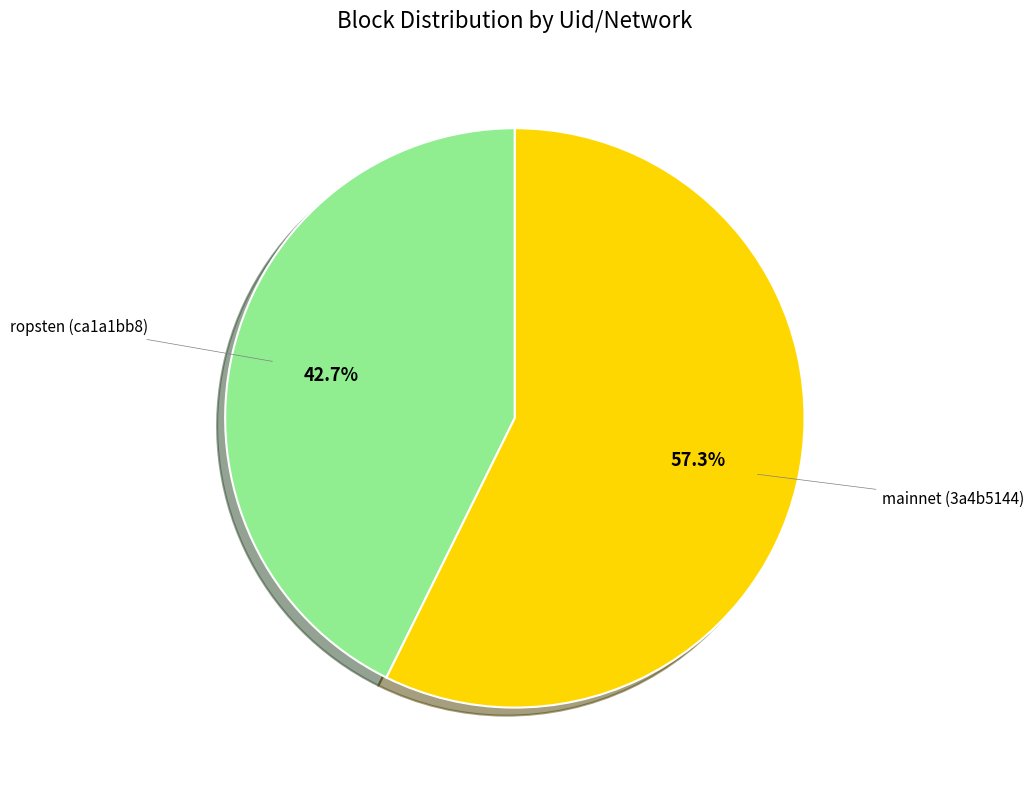

Is there any slice that represents more than half of the pie?

Yes